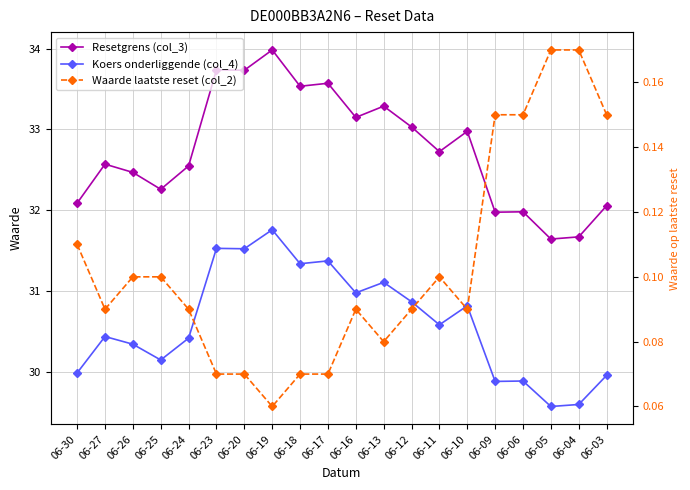

What is the value of the Waarde laatste reset (col_2) point at the 10th from the left?

0.1